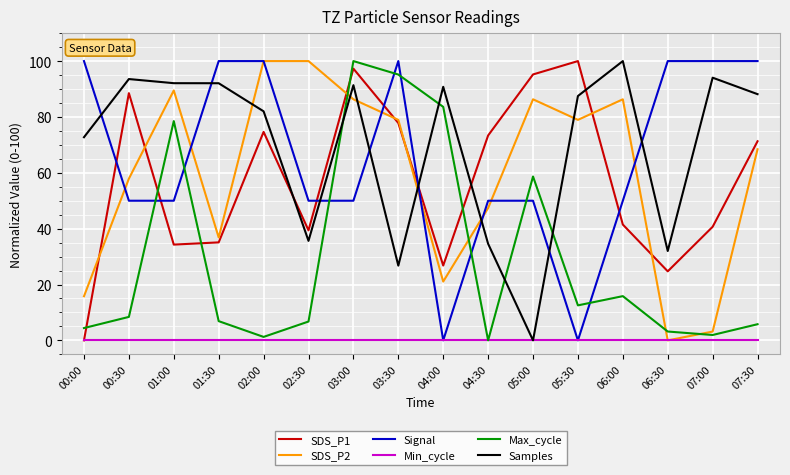

How many categories are shown in the chart?

16